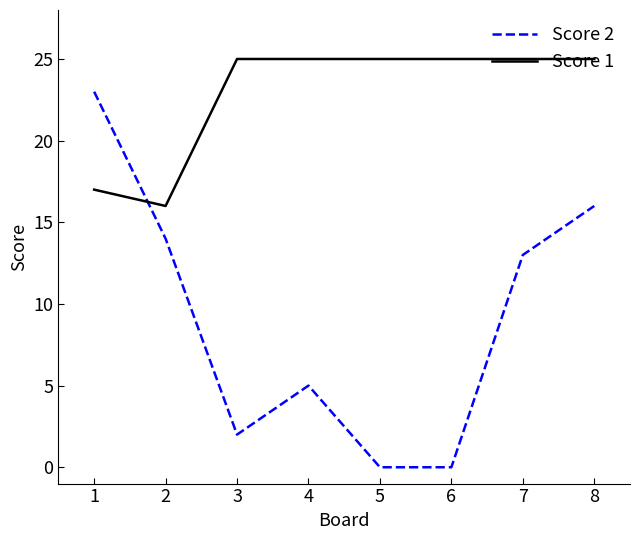

At how many categories does at least one series exceed 20?

7